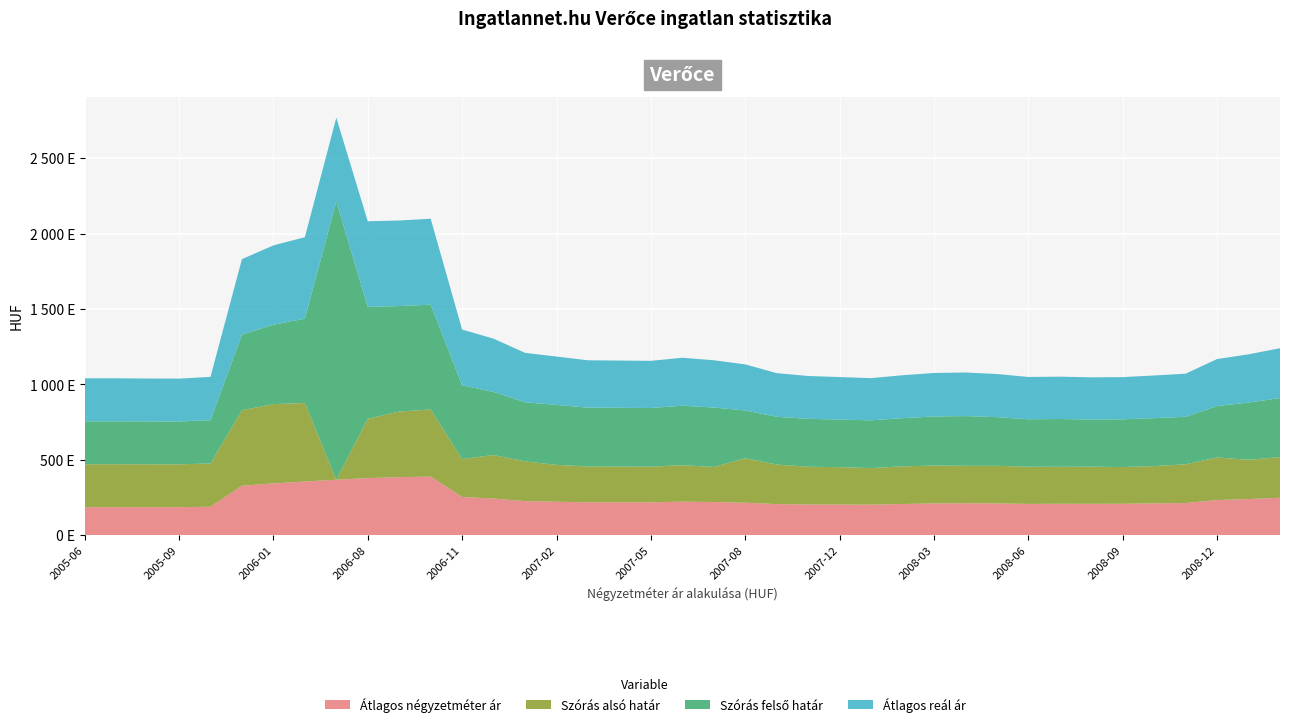

Reading left to right, list all the values displayed in this chart.

Átlagos négyzetméter ár: 2005-06=185000	2005-07=185000	2005-08=185000	2005-09=185000	2005-11=187540	2005-12=327298	2006-01=342276	2006-06=355252	2006-07=367012	2006-08=377723	2006-09=384005	2006-10=387747	2006-11=252561	2006-12=242157	2007-01=224986	2007-02=220997	2007-03=217009	2007-04=217009	2007-05=217009	2007-06=221552	2007-07=218876	2007-08=214453	2007-10=205462	2007-11=202664	2007-12=202185	2008-01=201654	2008-02=206027	2008-03=209662	2008-04=210919	2008-05=209747	2008-06=206450	2008-07=207472	2008-08=206978	2008-09=207492	2008-10=209964	2008-11=212503	2008-12=232217	2009-01=238645	2009-02=247290
Szórás alsó határ: 2005-06=284937	2005-07=284937	2005-08=284442	2005-09=284245	2005-11=287250	2005-12=500966	2006-01=526441	2006-06=520561	2006-07=0	2006-08=393266	2006-09=435243	2006-10=445381	2006-11=251356	2006-12=289022	2007-01=263413	2007-02=244726	2007-03=237798	2007-04=237183	2007-05=236570	2007-06=241876	2007-07=232740	2007-08=295051	2007-10=262325	2007-11=250360	2007-12=248319	2008-01=242523	2008-02=249638	2008-03=251463	2008-04=248606	2008-05=249723	2008-06=246814	2008-07=245115	2008-08=246511	2008-09=243651	2008-10=247436	2008-11=256842	2008-12=282615	2009-01=260492	2009-02=269657
Szórás felső határ: 2005-06=284937	2005-07=284937	2005-08=284442	2005-09=284245	2005-11=287250	2005-12=500966	2006-01=526441	2006-06=559845	2006-07=1846651	2006-08=742598	2006-09=699841	2006-10=695051	2006-11=489010	2006-12=418034	2007-01=392425	2007-02=397370	2007-03=390442	2007-04=389827	2007-05=389214	2007-06=394520	2007-07=394340	2007-08=316783	2007-10=316763	2007-11=317946	2007-12=315607	2008-01=316925	2008-02=319800	2008-03=325499	2008-04=329658	2008-05=322667	2008-06=314674	2008-07=317079	2008-08=312975	2008-09=316539	2008-10=318220	2008-11=315132	2008-12=340905	2009-01=379704	2009-02=391727
Átlagos reál ár: 2005-06=284937	2005-07=284937	2005-08=284442	2005-09=284245	2005-11=287250	2005-12=500966	2006-01=526441	2006-06=540203	2006-07=555034	2006-08=567932	2006-09=567542	2006-10=570216	2006-11=370183	2006-12=353528	2007-01=327919	2007-02=321048	2007-03=314120	2007-04=313505	2007-05=312892	2007-06=318198	2007-07=313540	2007-08=305917	2007-10=289544	2007-11=284153	2007-12=281963	2008-01=279724	2008-02=284719	2008-03=288481	2008-04=289132	2008-05=286195	2008-06=280744	2008-07=281097	2008-08=279743	2008-09=280095	2008-10=282828	2008-11=285987	2008-12=311760	2009-01=320098	2009-02=330692